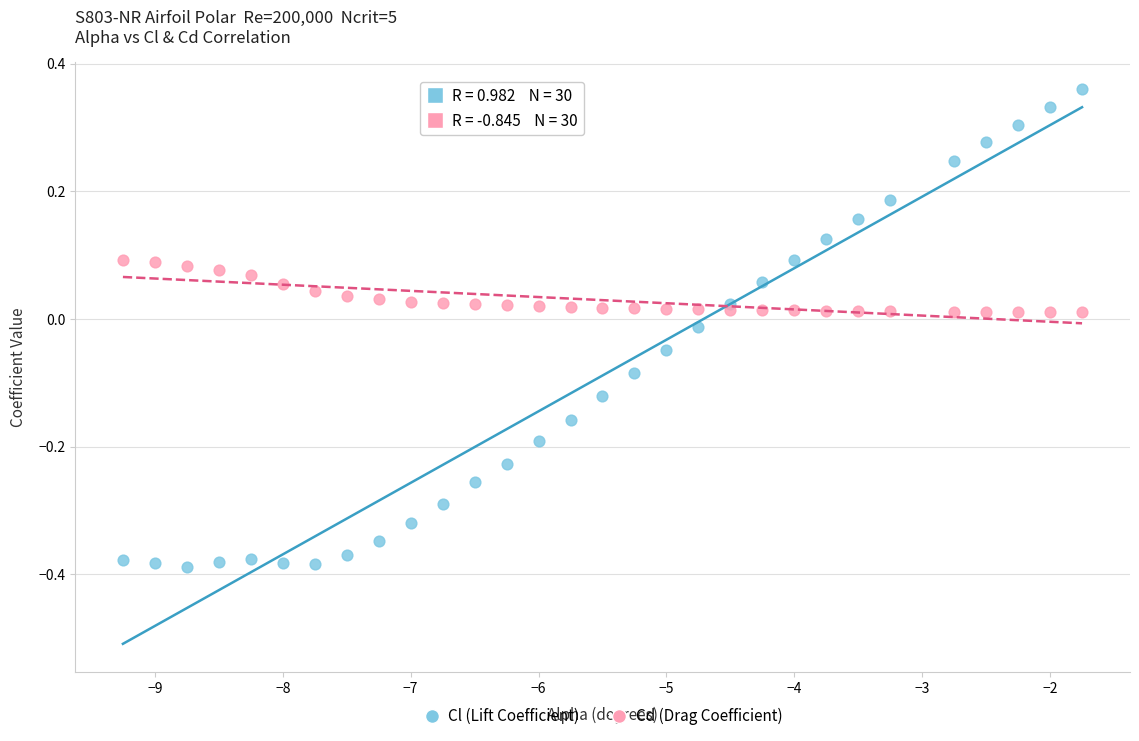

Which series has the largest Y range (max minus min)?

Cl (Lift Coefficient)